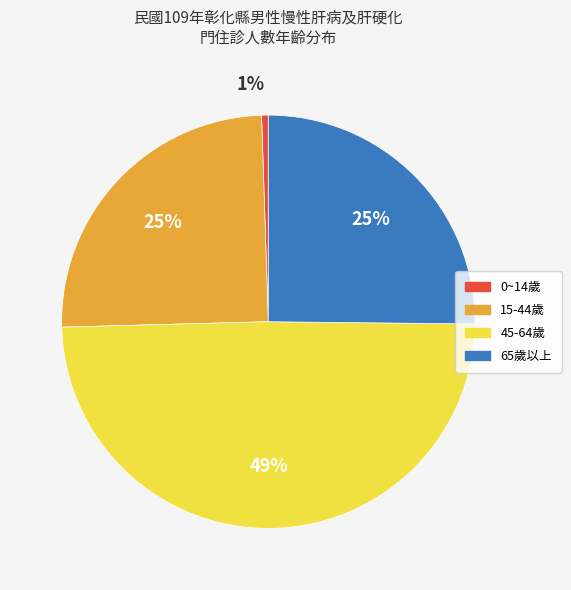

Does 65歲以上 account for over 50% of the chart?

No